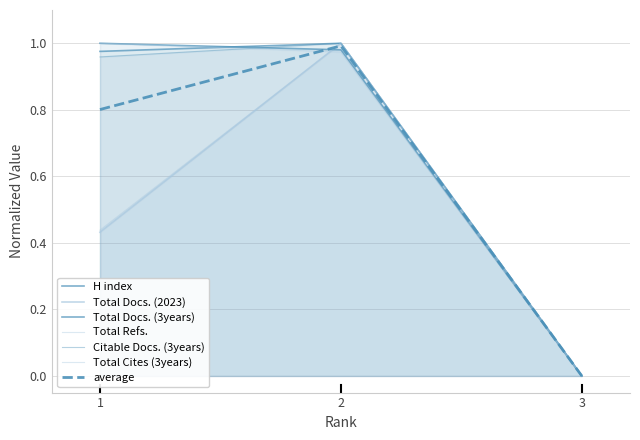

Rank the categories by Total Cites (3years) value from lowest to highest.

3, 2, 1